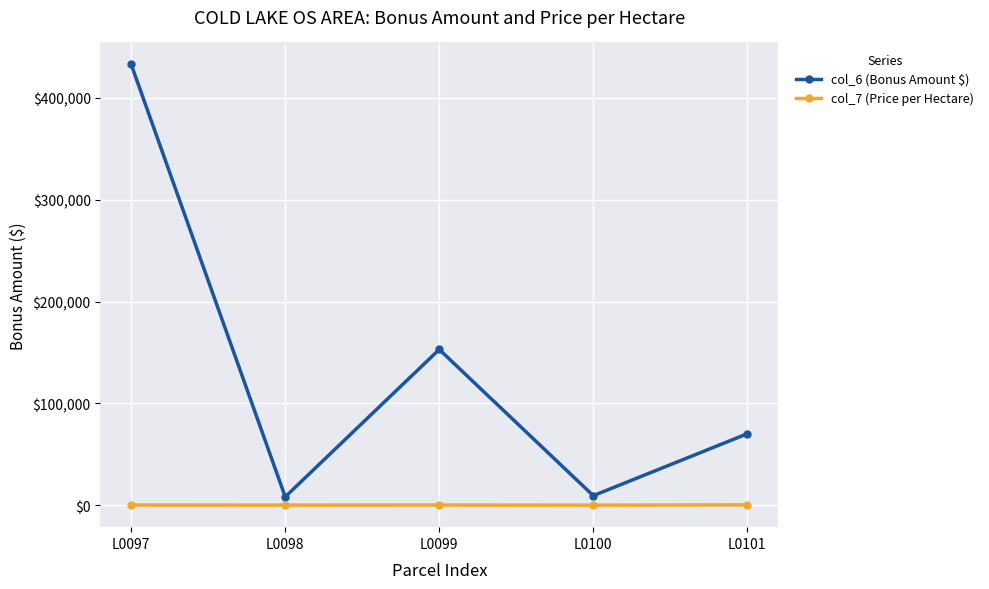

Where does the col_6 (Bonus Amount $) series first go above 70113?

L0097